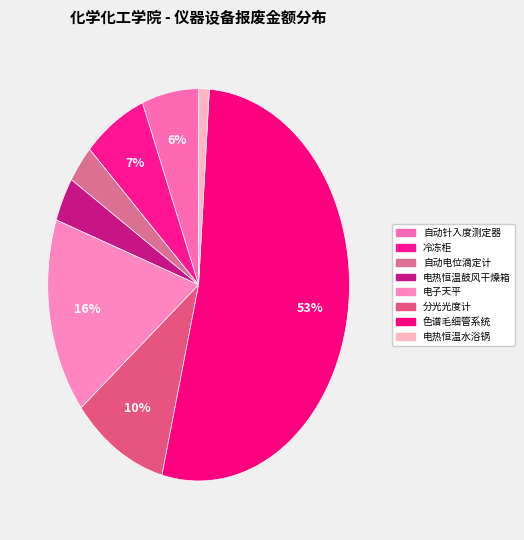

Count the number of slices in the pie.

8